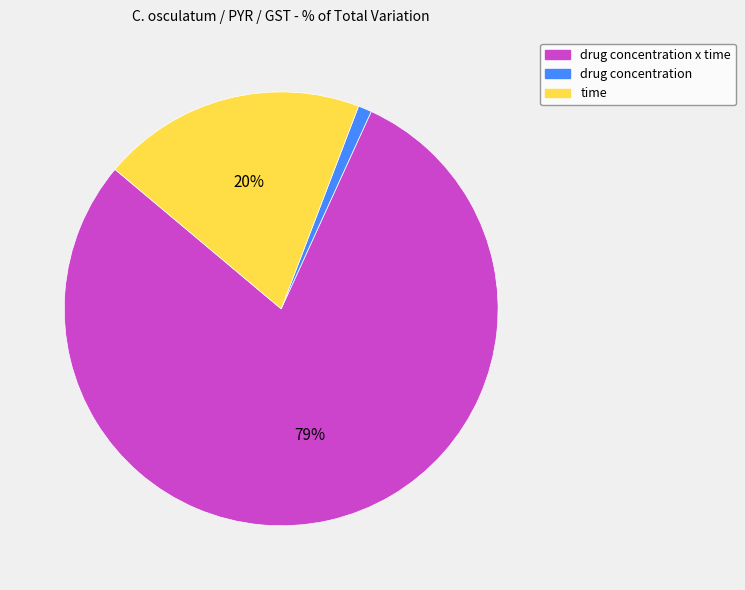

Is it true that drug concentration is 1% of the pie?

True